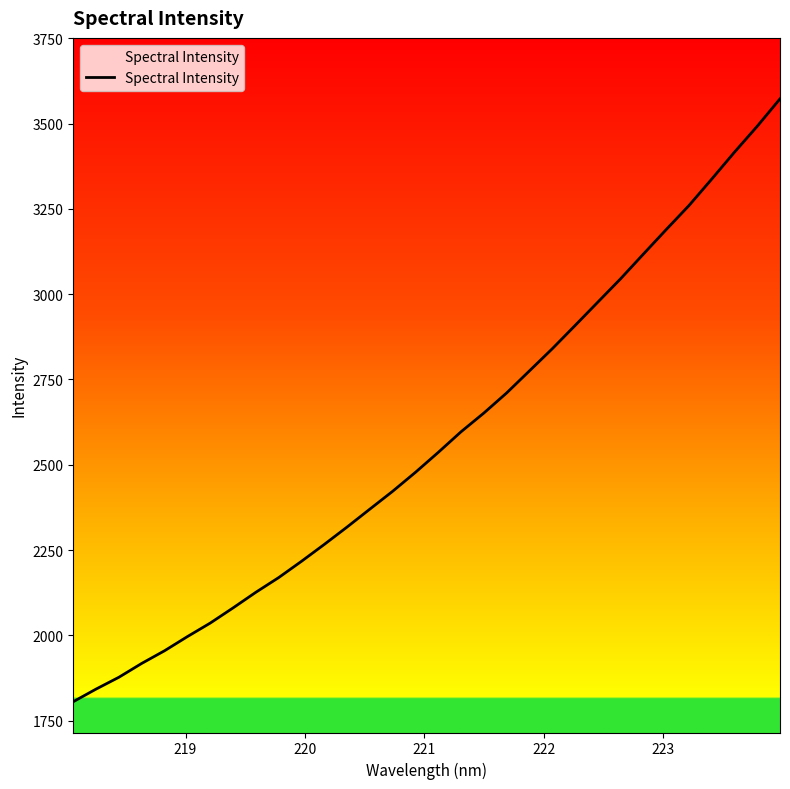

What is the maximum value shown in the chart?

3572.3